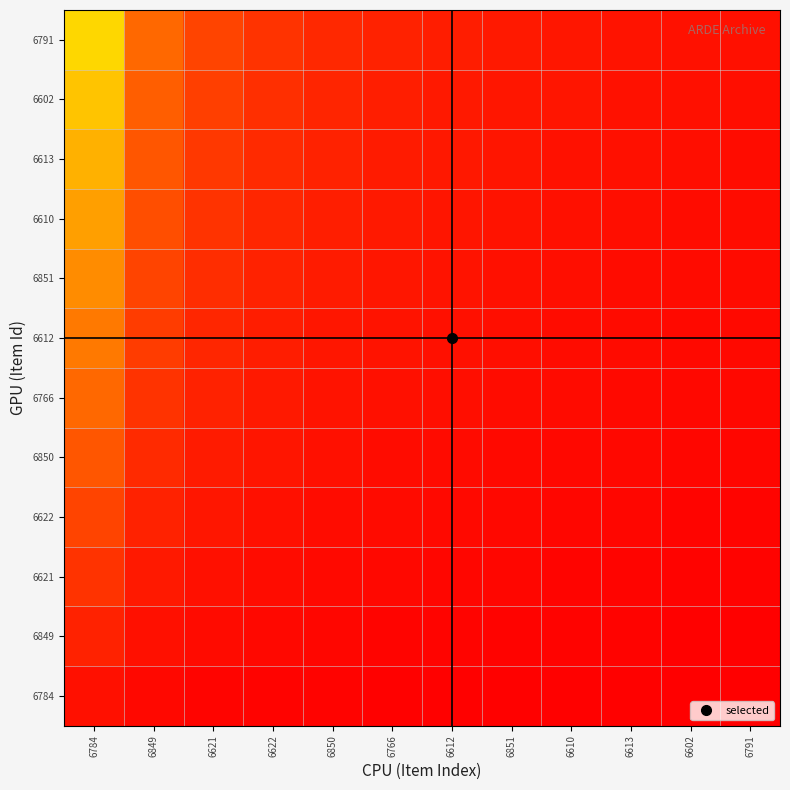

Reading right to left, extract all data points from this chart.

6784: 6791=0.0	6602=0.0	6613=0.0	6610=0.0	6851=0.0	6612=0.0	6766=0.0	6850=0.0	6622=0.0	6621=0.0	6849=0.0	6784=0.1
6849: 6791=0.0	6602=0.0	6613=0.0	6610=0.0	6851=0.0	6612=0.0	6766=0.0	6850=0.0	6622=0.0	6621=0.1	6849=0.1	6784=0.2
6621: 6791=0.0	6602=0.0	6613=0.0	6610=0.0	6851=0.0	6612=0.0	6766=0.0	6850=0.0	6622=0.1	6621=0.1	6849=0.1	6784=0.2
6622: 6791=0.0	6602=0.0	6613=0.0	6610=0.0	6851=0.0	6612=0.0	6766=0.1	6850=0.1	6622=0.1	6621=0.1	6849=0.2	6784=0.3
6850: 6791=0.0	6602=0.0	6613=0.0	6610=0.0	6851=0.1	6612=0.1	6766=0.1	6850=0.1	6622=0.1	6621=0.1	6849=0.2	6784=0.4
6766: 6791=0.0	6602=0.0	6613=0.0	6610=0.1	6851=0.1	6612=0.1	6766=0.1	6850=0.1	6622=0.1	6621=0.2	6849=0.2	6784=0.5
6612: 6791=0.0	6602=0.1	6613=0.1	6610=0.1	6851=0.1	6612=0.1	6766=0.1	6850=0.1	6622=0.1	6621=0.2	6849=0.3	6784=0.6
6851: 6791=0.1	6602=0.1	6613=0.1	6610=0.1	6851=0.1	6612=0.1	6766=0.1	6850=0.1	6622=0.2	6621=0.2	6849=0.3	6784=0.7
6610: 6791=0.1	6602=0.1	6613=0.1	6610=0.1	6851=0.1	6612=0.1	6766=0.1	6850=0.1	6622=0.2	6621=0.2	6849=0.4	6784=0.8
6613: 6791=0.1	6602=0.1	6613=0.1	6610=0.1	6851=0.1	6612=0.1	6766=0.1	6850=0.2	6622=0.2	6621=0.3	6849=0.4	6784=0.8
6602: 6791=0.1	6602=0.1	6613=0.1	6610=0.1	6851=0.1	6612=0.1	6766=0.2	6850=0.2	6622=0.2	6621=0.3	6849=0.5	6784=0.9
6791: 6791=0.1	6602=0.1	6613=0.1	6610=0.1	6851=0.1	6612=0.1	6766=0.2	6850=0.2	6622=0.2	6621=0.3	6849=0.5	6784=1.0